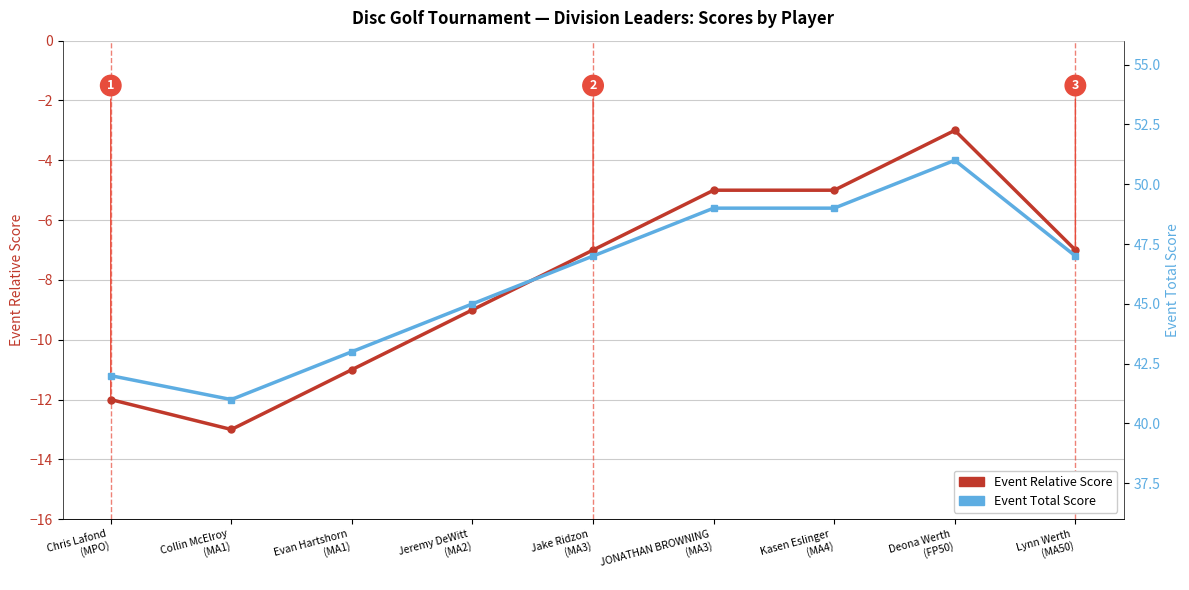

Where does the Event Relative Score series first go above -7?

JONATHAN BROWNING
(MA3)